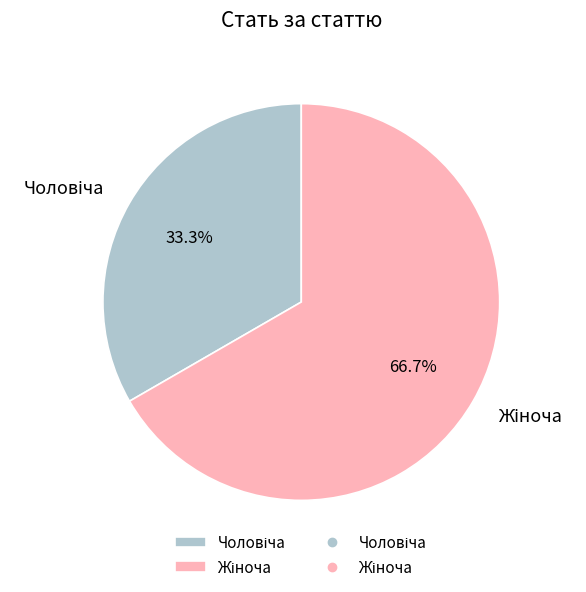

How many slices are in this pie chart?

2